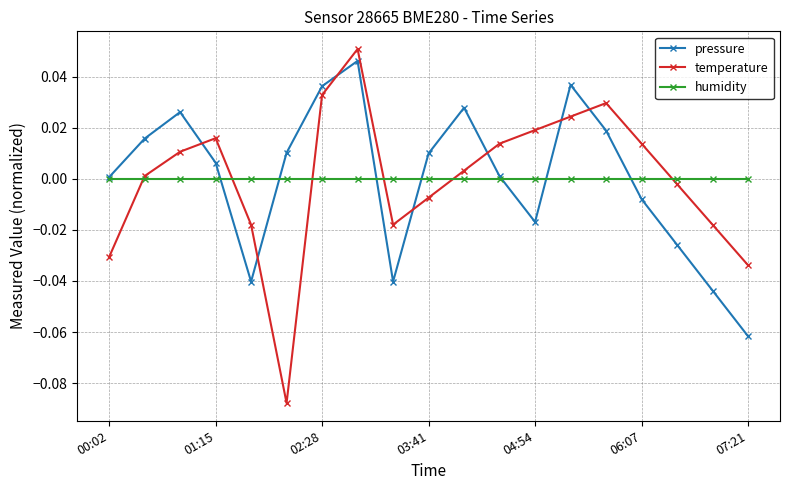

Which series has the largest range (max minus min)?

temperature